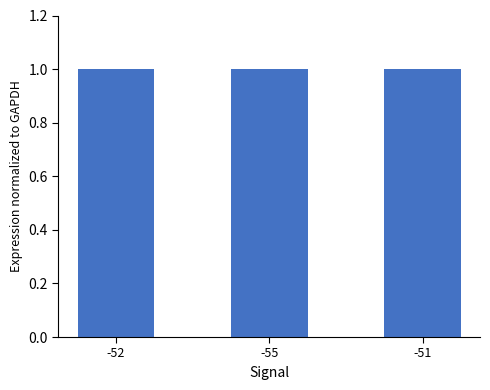

Is it true that the value at -55 is 1.0?

True